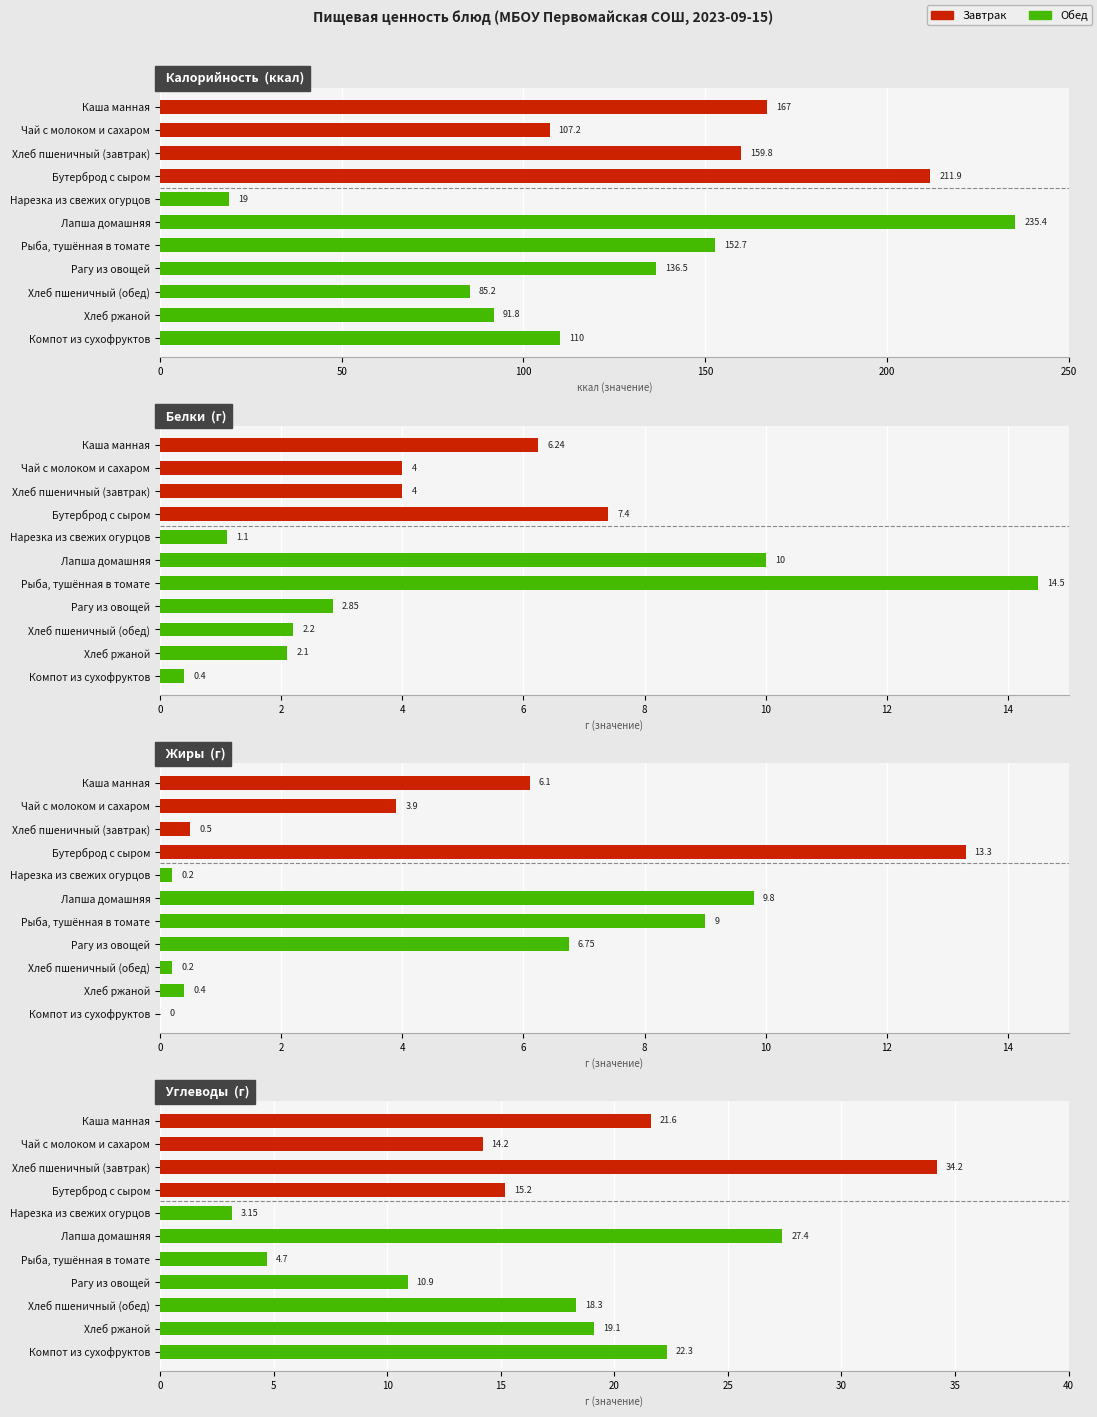

List the series in order of their peak value, highest first.

Калорийность, Углеводы, Белки, Жиры